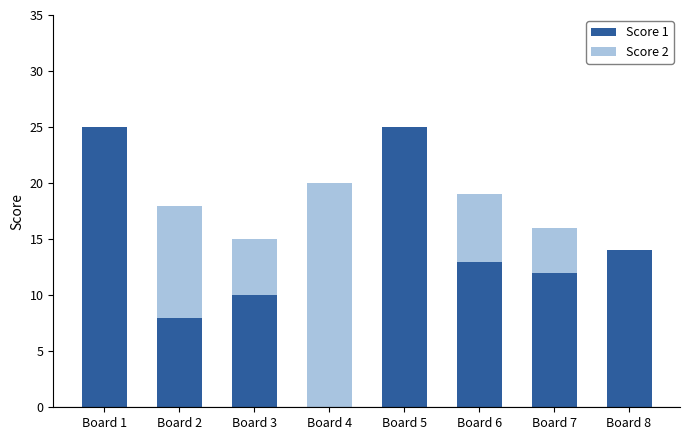

How many categories are shown in the chart?

8